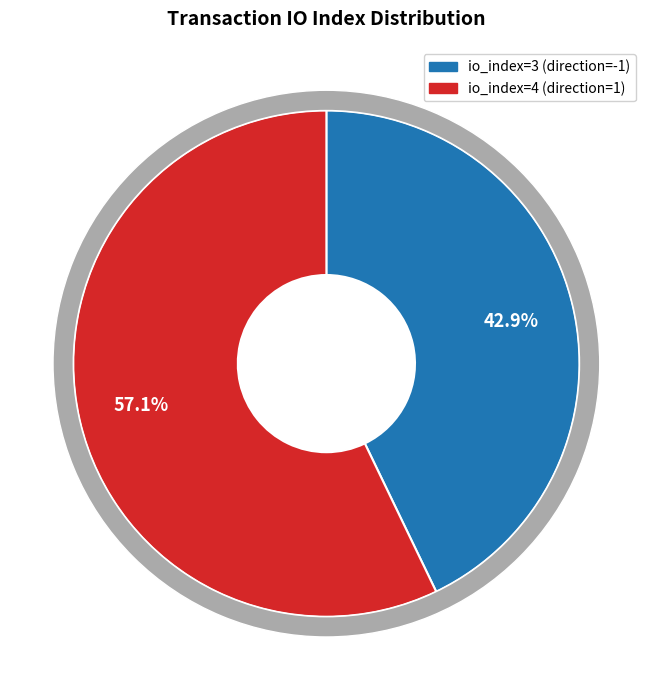

How many slices are in this pie chart?

2